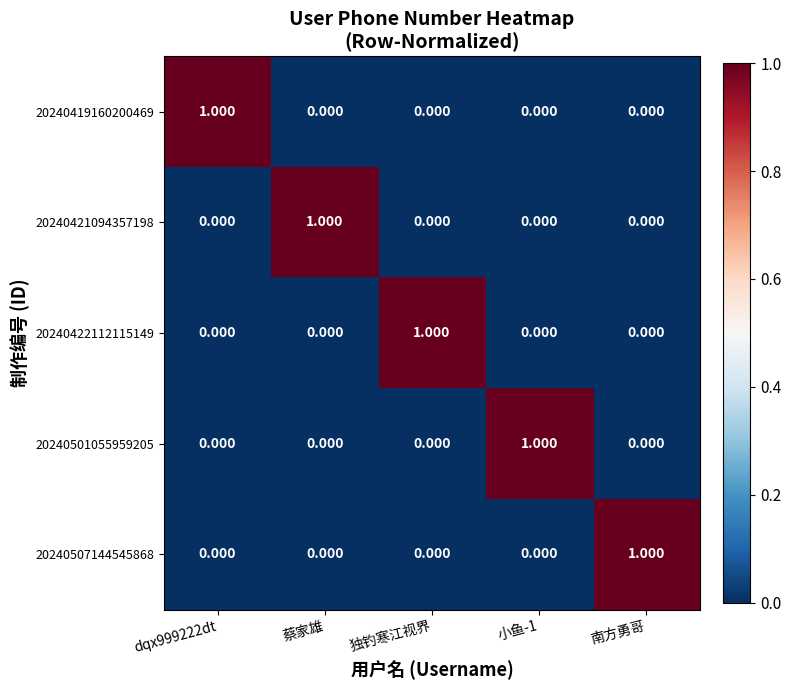

Between 蔡家雄 and 南方勇哥, which is larger?

蔡家雄